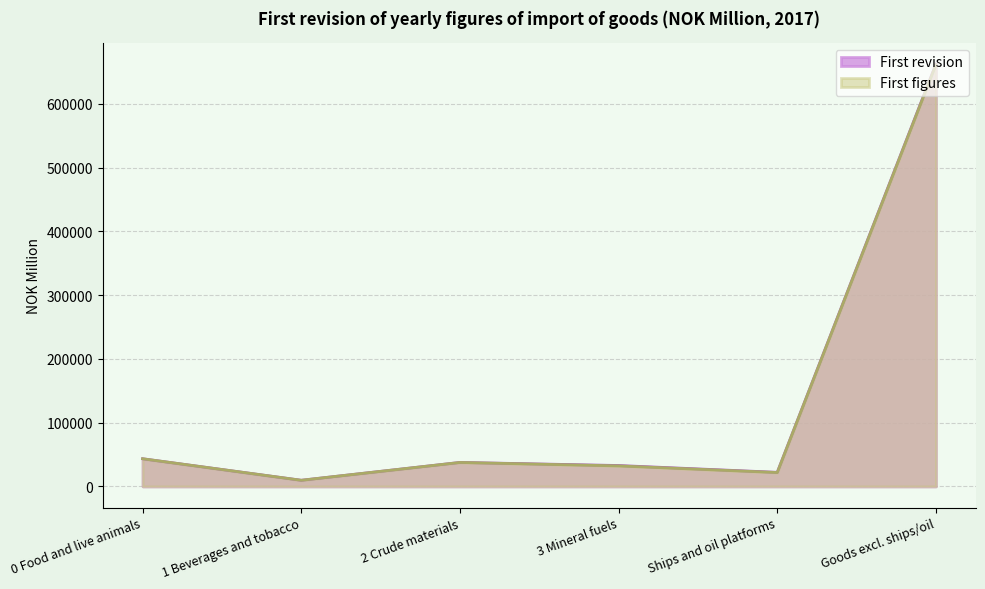

Which series has the widest spread of values?

First revision